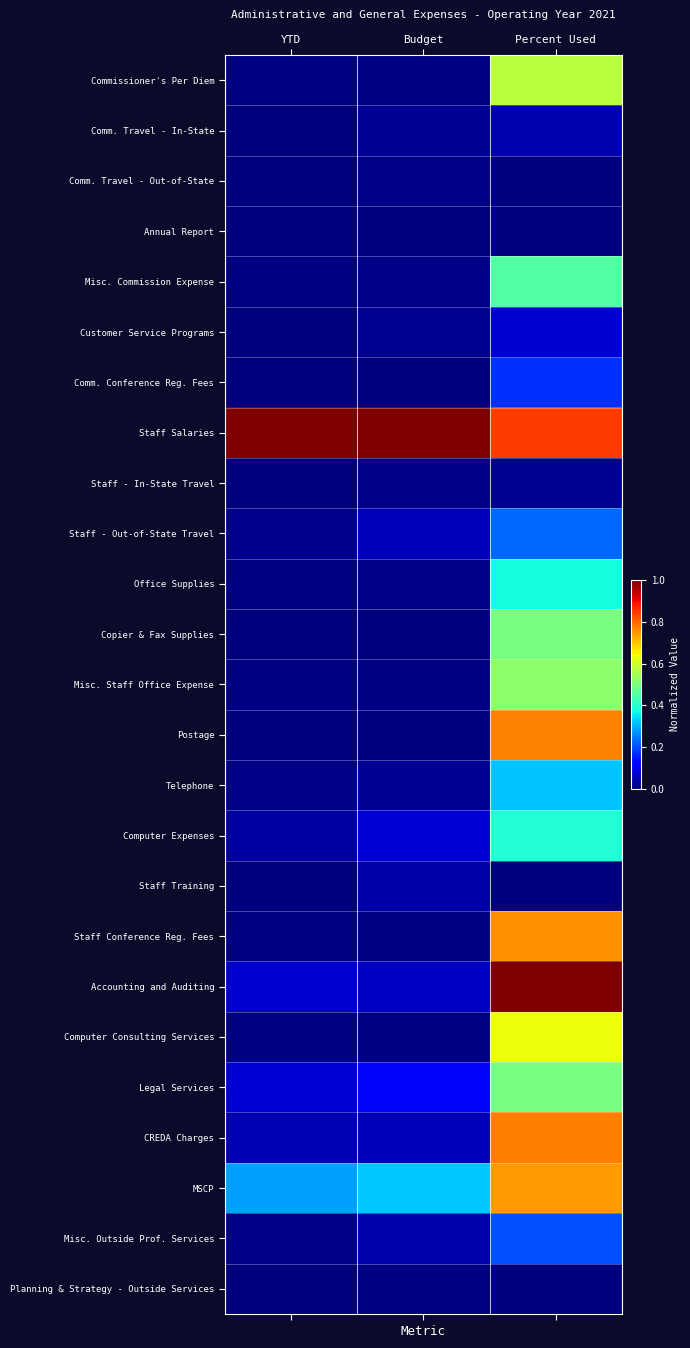

Reading right to left, what are all the values shown in this chart?

Commissioner's Per Diem: Percent Used=0.6	Budget=0.0	YTD=0.0
Comm. Travel - In-State: Percent Used=0.0	Budget=0.0	YTD=0.0
Comm. Travel - Out-of-State: Percent Used=0.0	Budget=0.0	YTD=0.0
Annual Report: Percent Used=0.0	Budget=0.0	YTD=0.0
Misc. Commission Expense: Percent Used=0.5	Budget=0.0	YTD=0.0
Customer Service Programs: Percent Used=0.1	Budget=0.0	YTD=0.0
Comm. Conference Reg. Fees: Percent Used=0.2	Budget=0.0	YTD=0.0
Staff Salaries: Percent Used=0.8	Budget=1.0	YTD=1.0
Staff - In-State Travel: Percent Used=0.0	Budget=0.0	YTD=0.0
Staff - Out-of-State Travel: Percent Used=0.2	Budget=0.1	YTD=0.0
Office Supplies: Percent Used=0.4	Budget=0.0	YTD=0.0
Copier & Fax Supplies: Percent Used=0.5	Budget=0.0	YTD=0.0
Misc. Staff Office Expense: Percent Used=0.5	Budget=0.0	YTD=0.0
Postage: Percent Used=0.8	Budget=0.0	YTD=0.0
Telephone: Percent Used=0.3	Budget=0.0	YTD=0.0
Computer Expenses: Percent Used=0.4	Budget=0.1	YTD=0.0
Staff Training: Percent Used=0.0	Budget=0.0	YTD=0.0
Staff Conference Reg. Fees: Percent Used=0.8	Budget=0.0	YTD=0.0
Accounting and Auditing: Percent Used=1.0	Budget=0.1	YTD=0.1
Computer Consulting Services: Percent Used=0.6	Budget=0.0	YTD=0.0
Legal Services: Percent Used=0.5	Budget=0.1	YTD=0.1
CREDA Charges: Percent Used=0.8	Budget=0.1	YTD=0.1
MSCP: Percent Used=0.7	Budget=0.3	YTD=0.3
Misc. Outside Prof. Services: Percent Used=0.2	Budget=0.0	YTD=0.0
Planning & Strategy - Outside Services: Percent Used=0.0	Budget=0.0	YTD=0.0